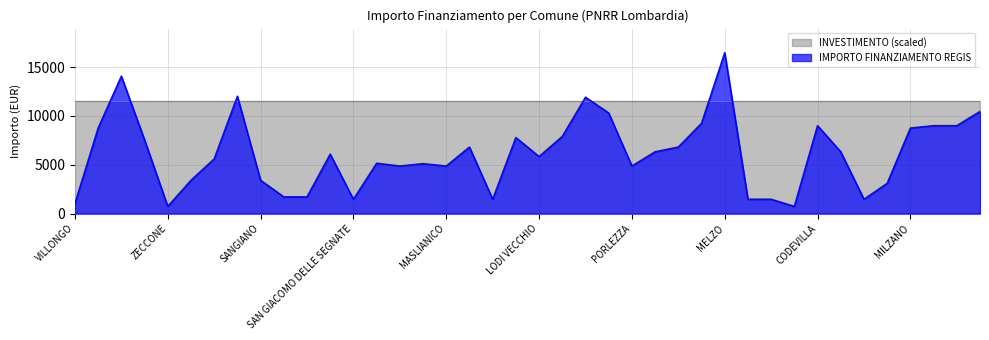

Which label corresponds to the smallest value in the chart?

ZECCONE